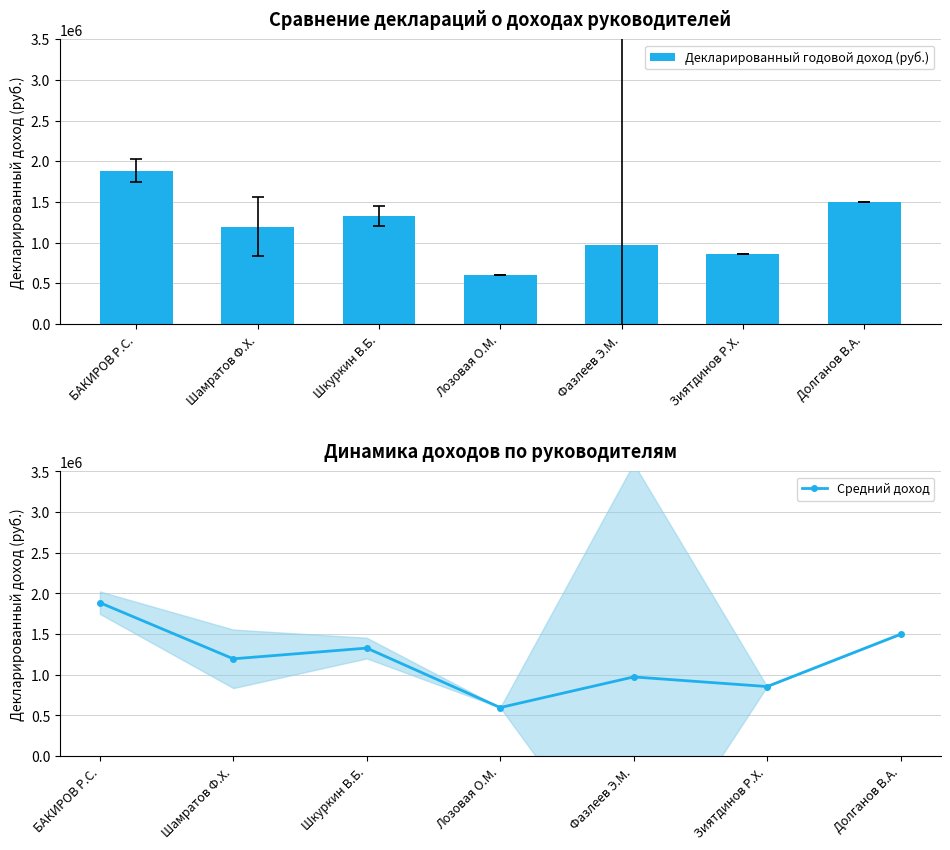

Is the value of Декларированный годовой доход (руб.) at Зиятдинов Р.Х. greater than the value of Средний доход at Лозовая О.М.?

Yes